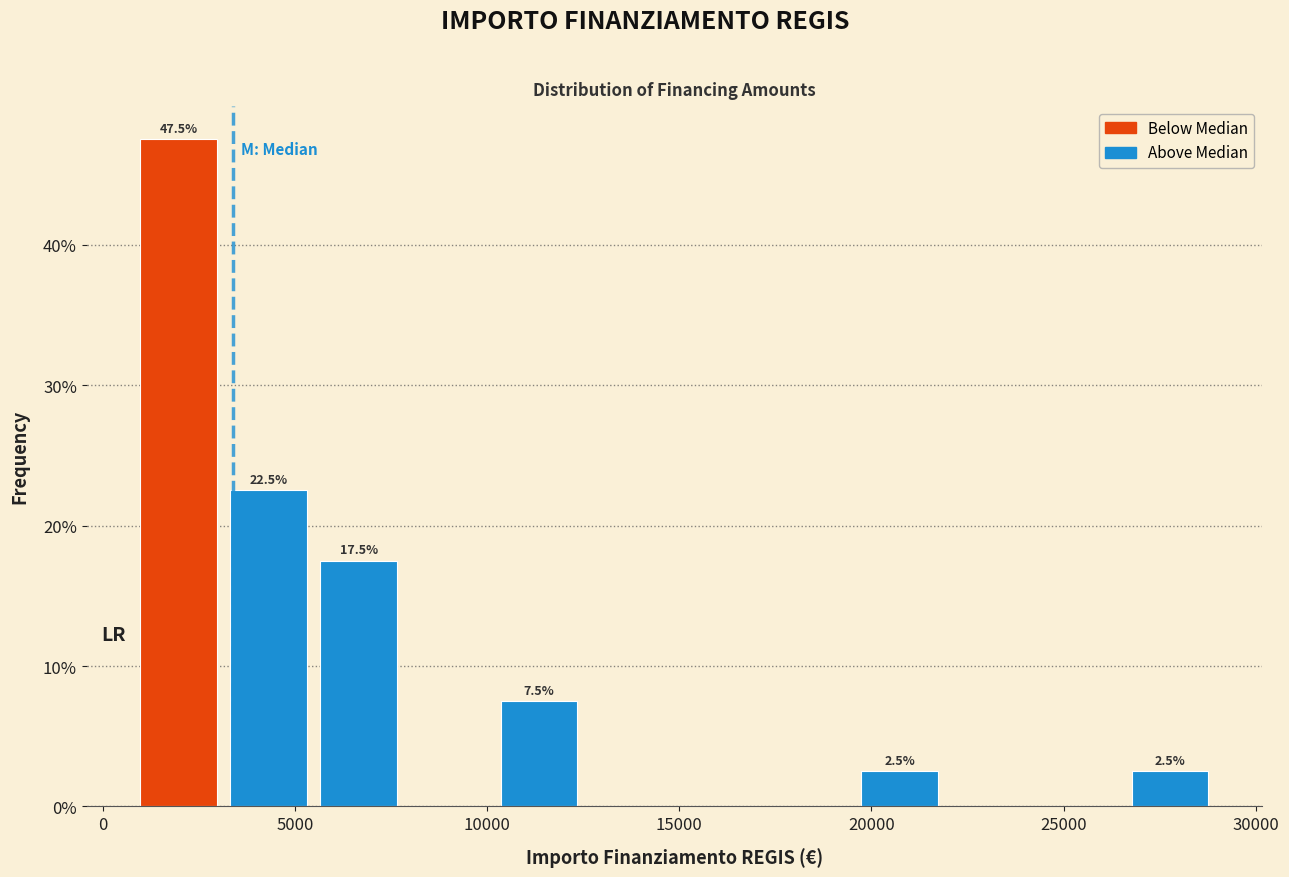

Over which range of the x-axis is the bar tallest?

1000 to 3500